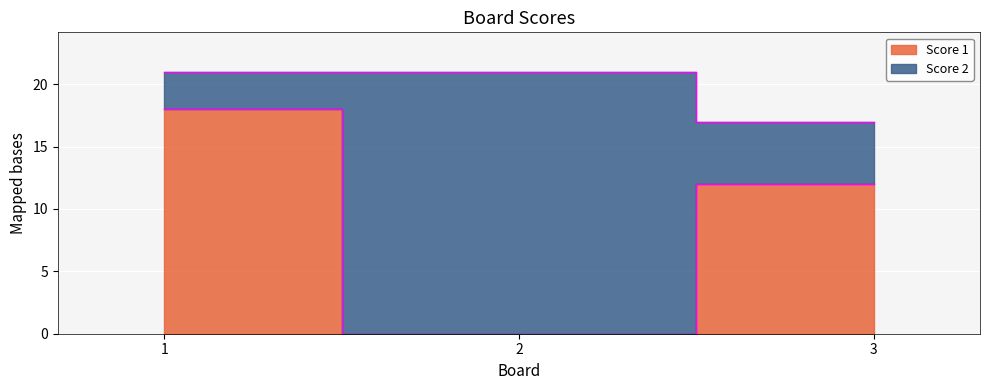

How many data points does each series have?

3